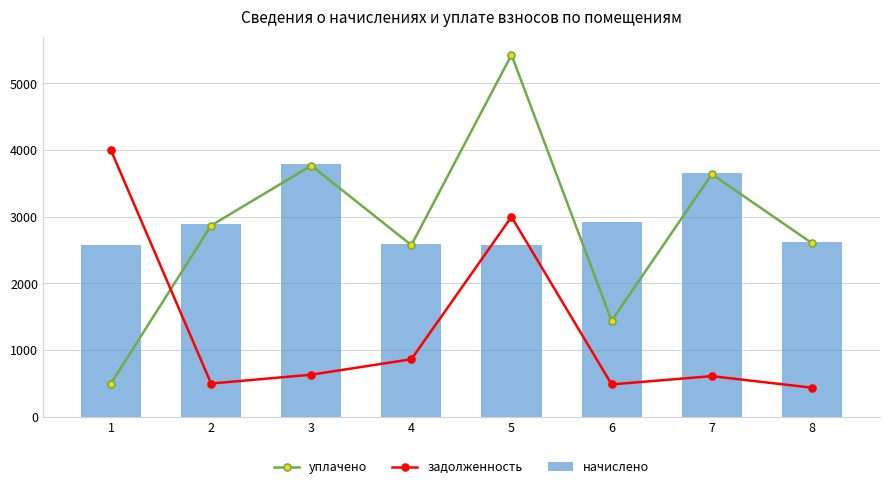

What is the difference between the maximum and minimum values in the начислено series?

1218.9